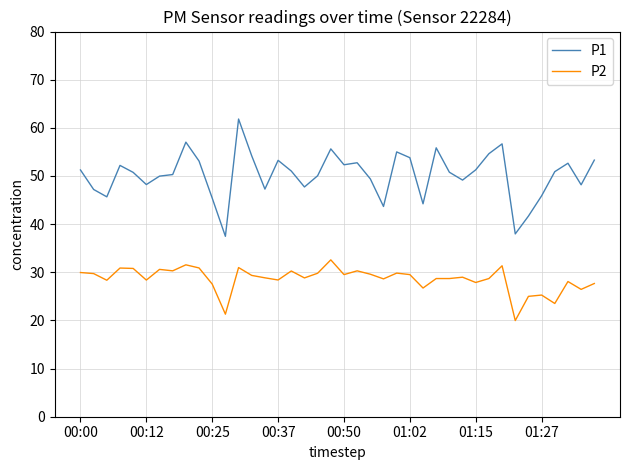

What is the highest value of the P1 series?

61.8